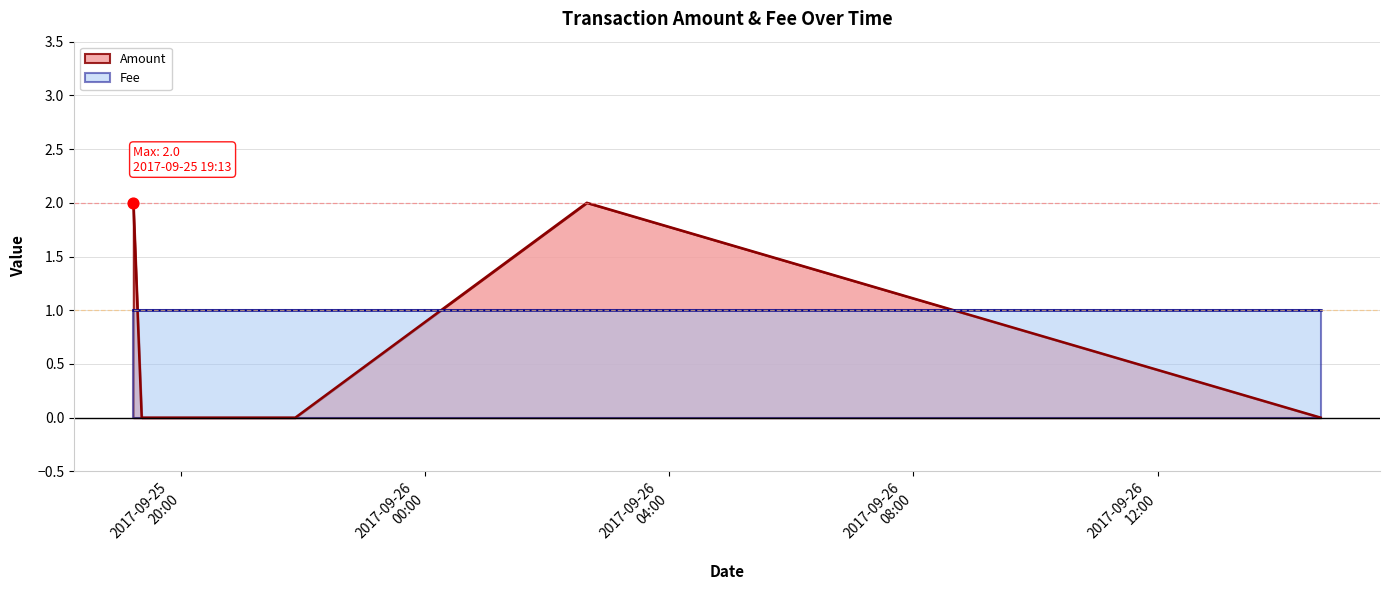

Which series contains the lowest Y value?

Amount